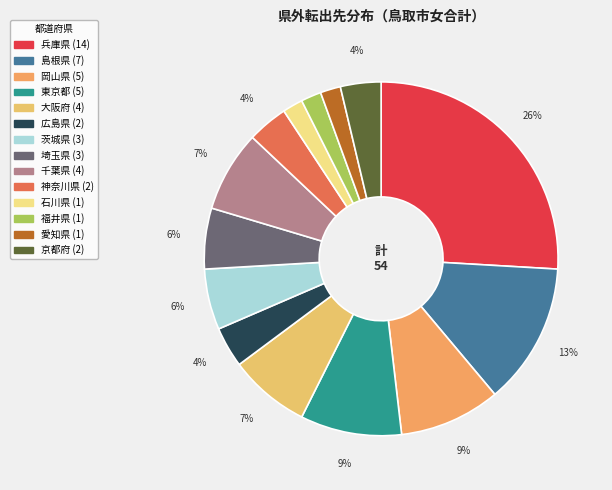

What is the change in value from 島根県 to 石川県?

-6